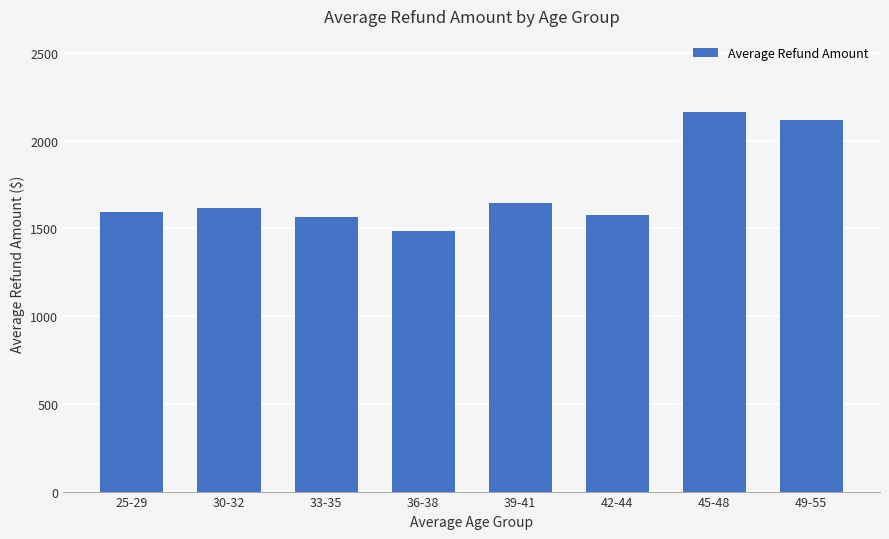

What is the label of the 6th bar from the right?

33-35